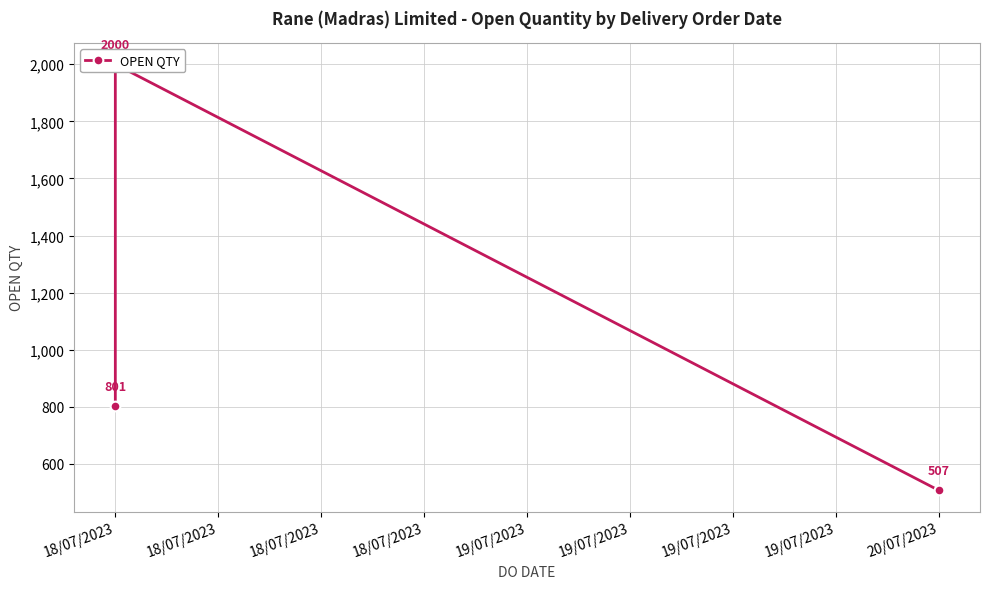

True or false: the data shows 801 at 18/07/2023.

True